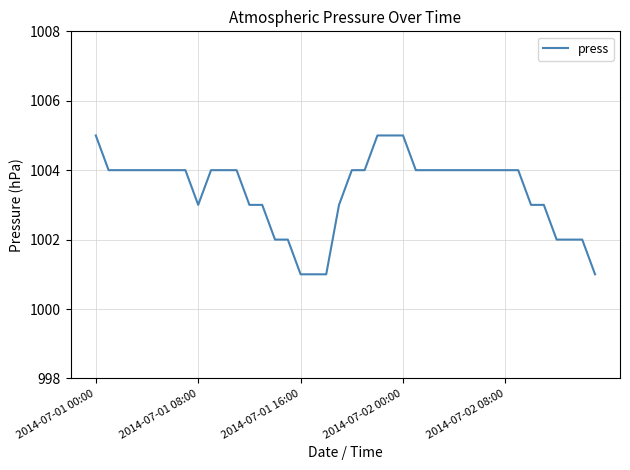

What is the smallest value displayed?

1001